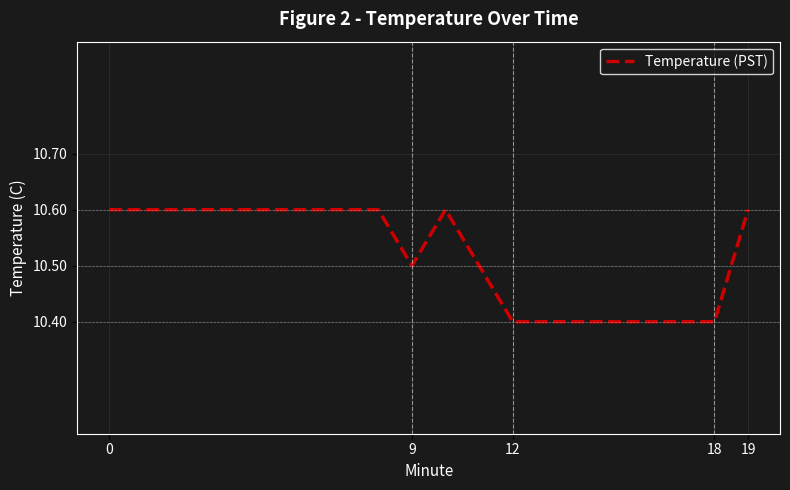

What is the minimum value shown in the chart?

10.4